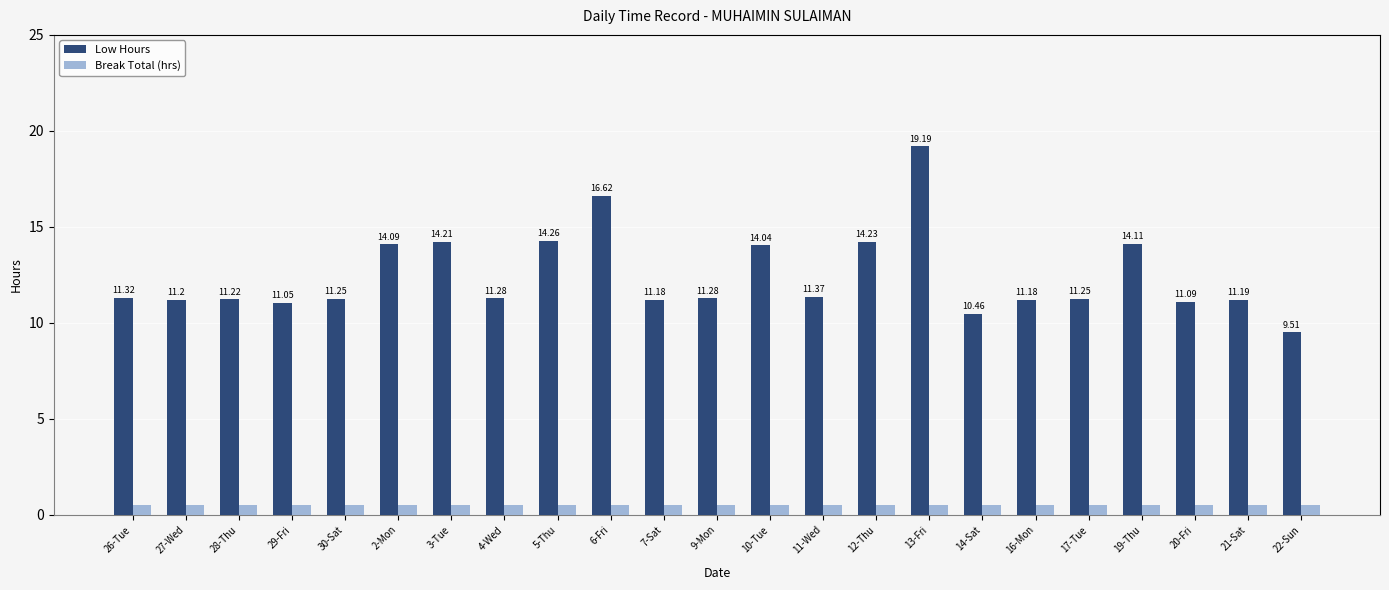

How many bars are there in total?

46